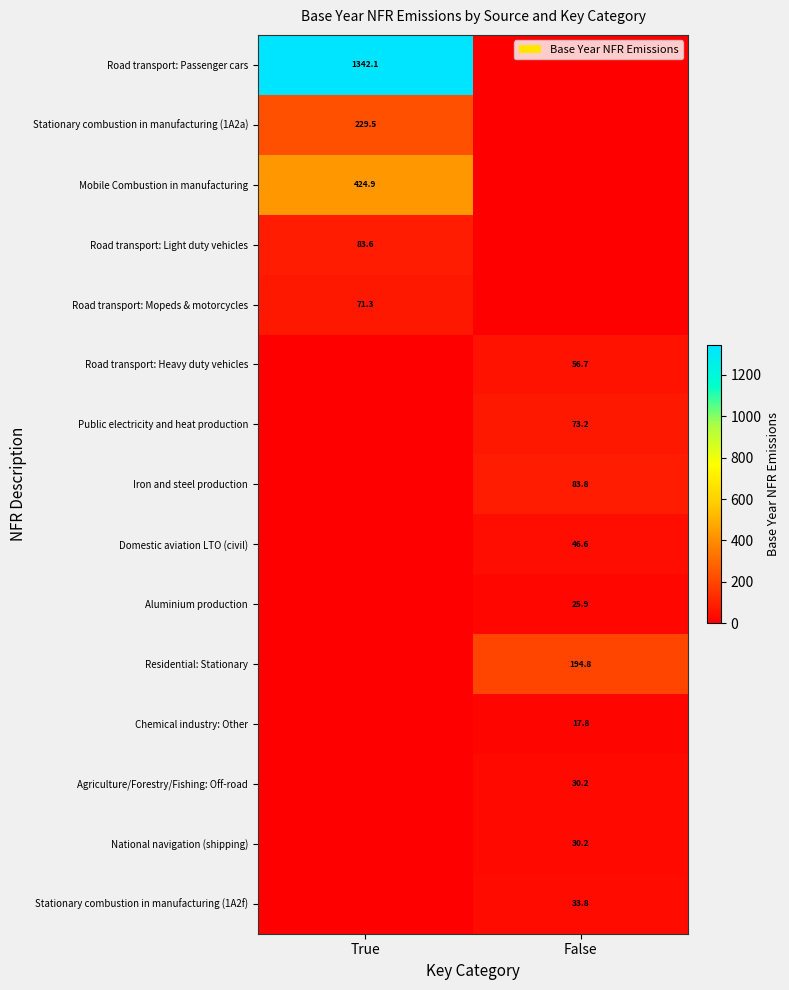

What is the average value of the Agriculture/Forestry/Fishing: Off-road series?

15.1